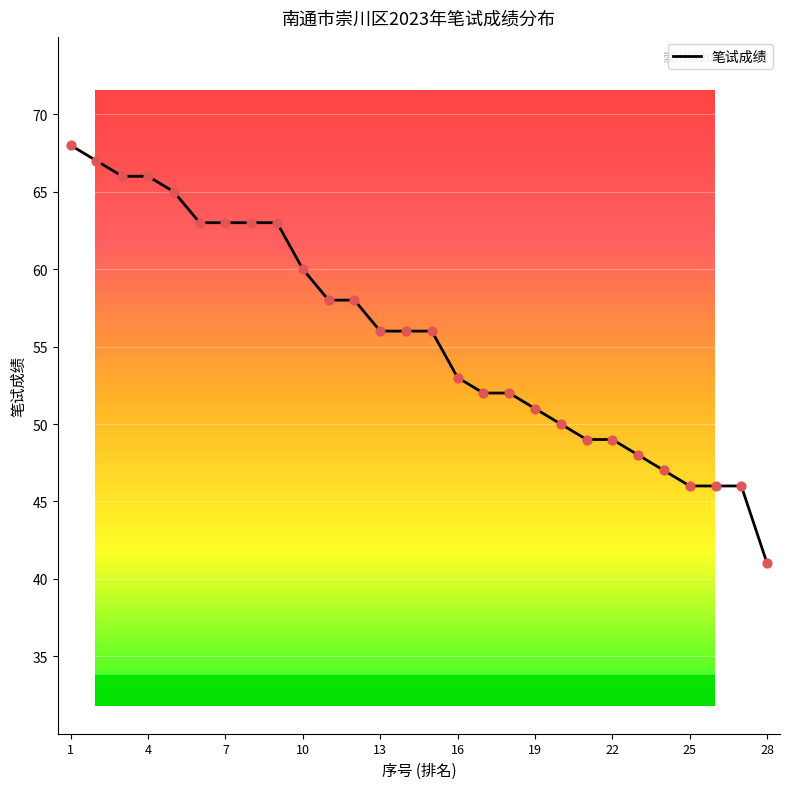

What is the smallest value displayed?

41